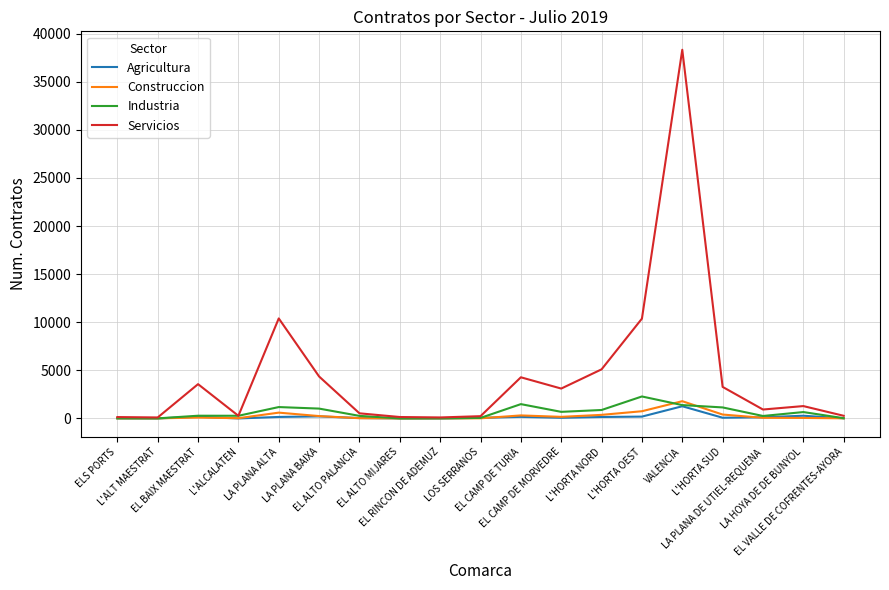

What is the difference between the second highest and minimum values in the Industria series?

1486